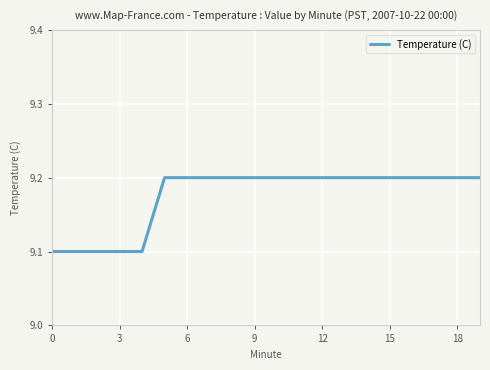

What is the smallest value displayed?

9.1